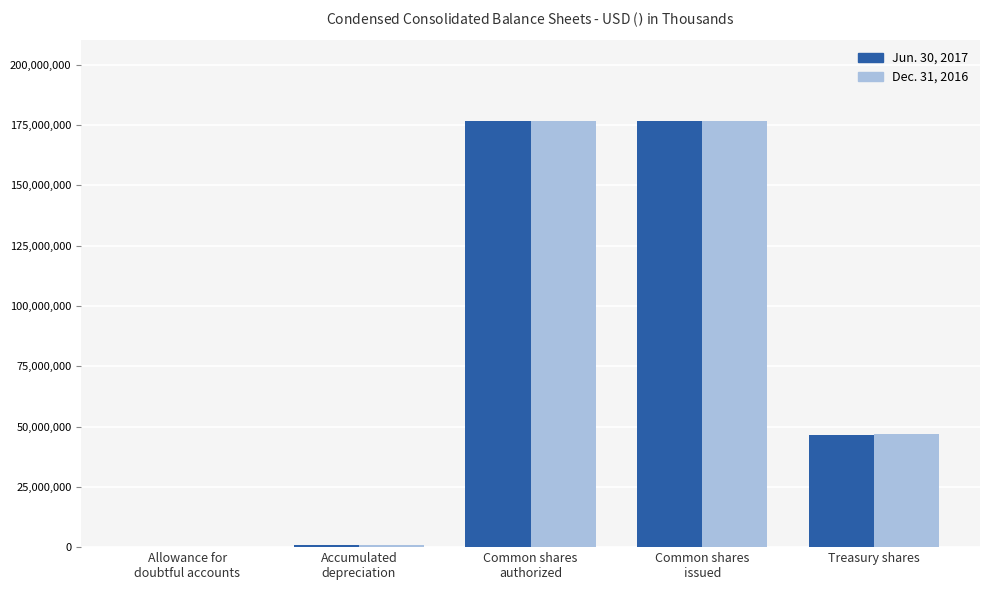

What is the greatest value displayed?

176793000